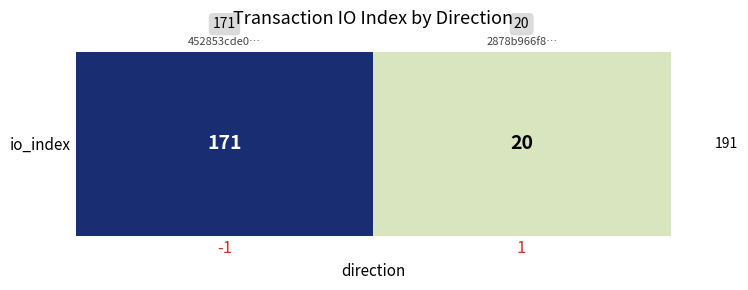

Rank the categories by value from highest to lowest.

-1, 1